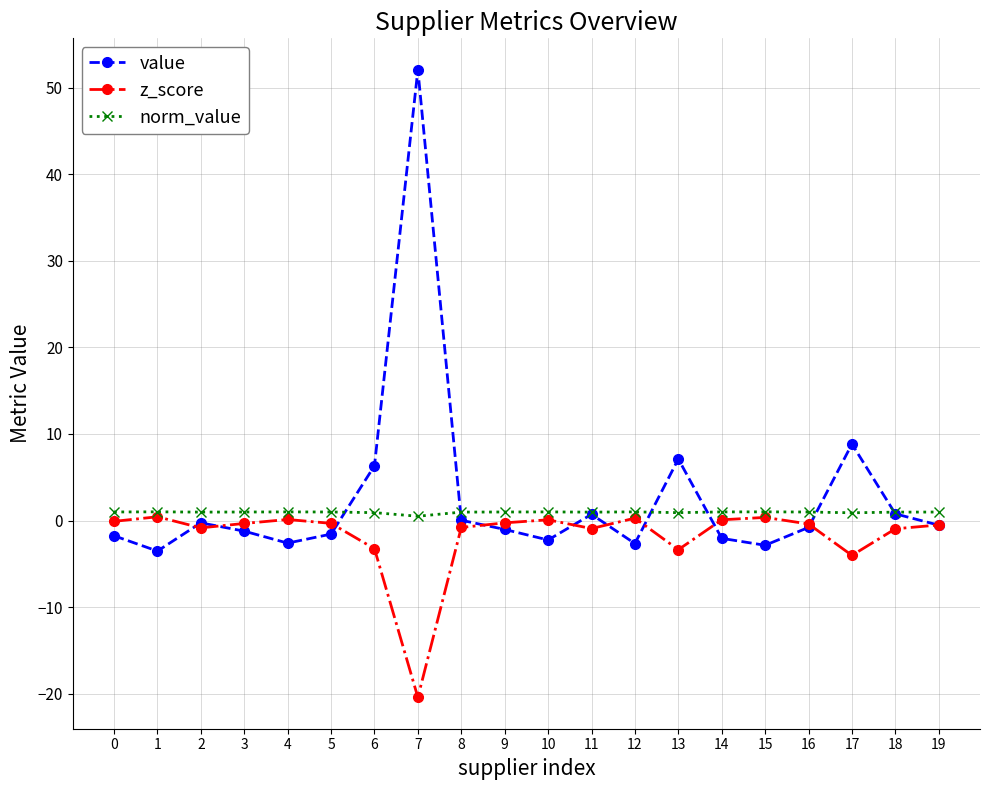

Is the value of norm_value at 10 greater than the value of value at 14?

Yes